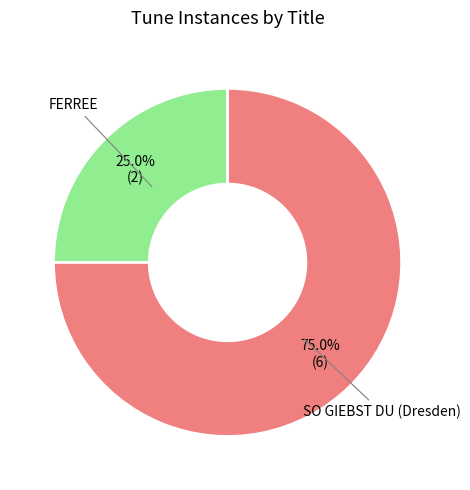

Which category has the smallest portion of the pie?

FERREE